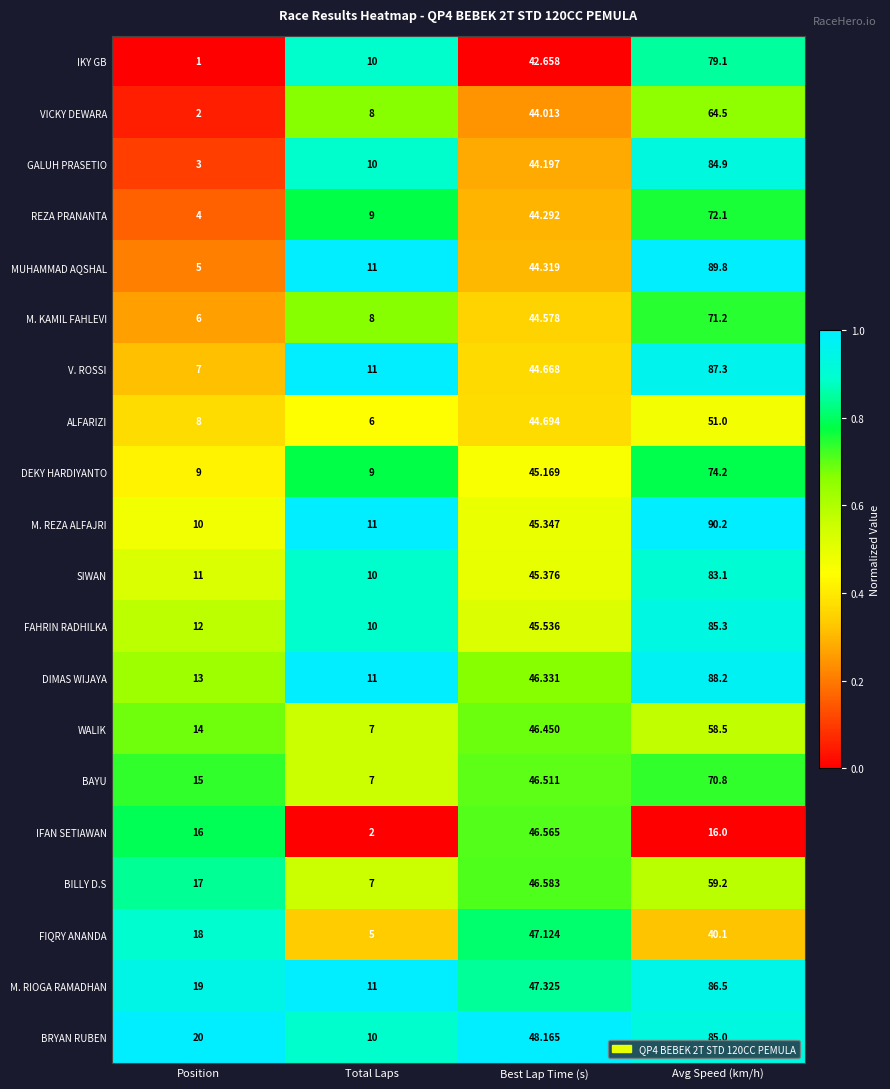

At which label does ALFARIZI first exceed 44?

Best Lap Time (s)